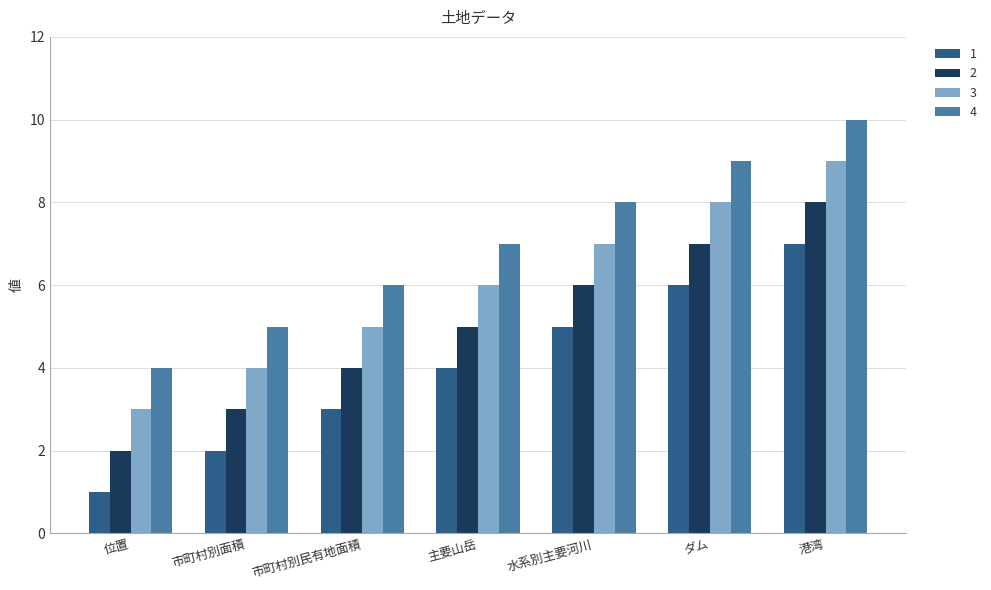

Does the chart contain any negative values?

No